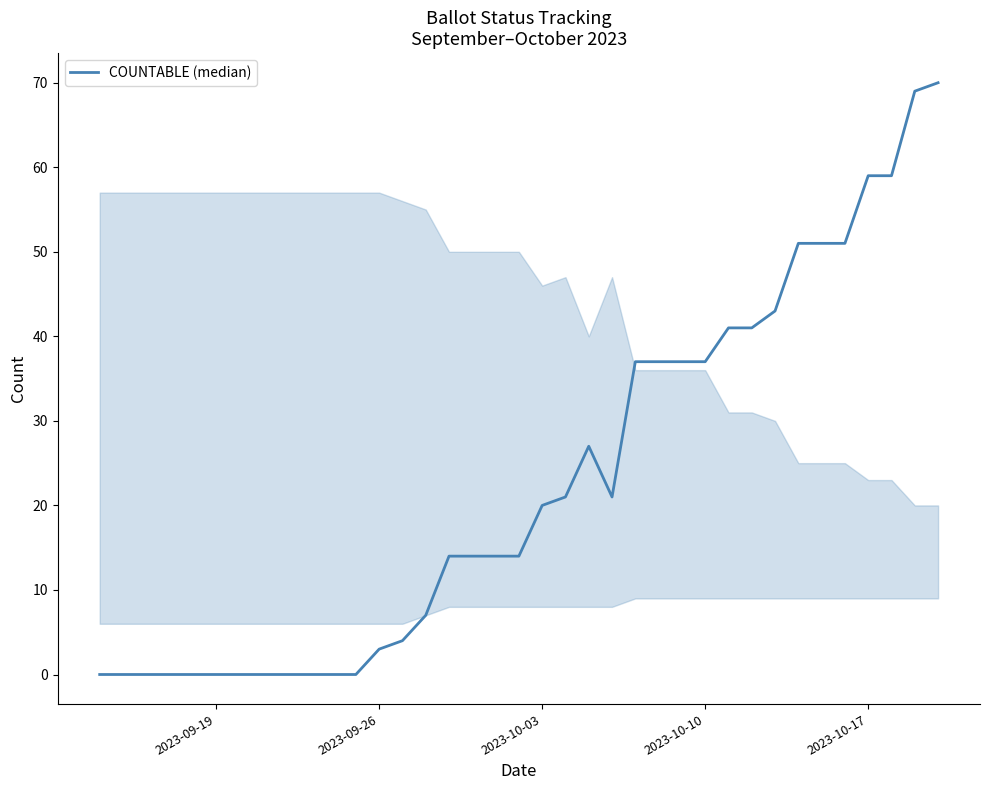

How many lines are shown in the chart?

1